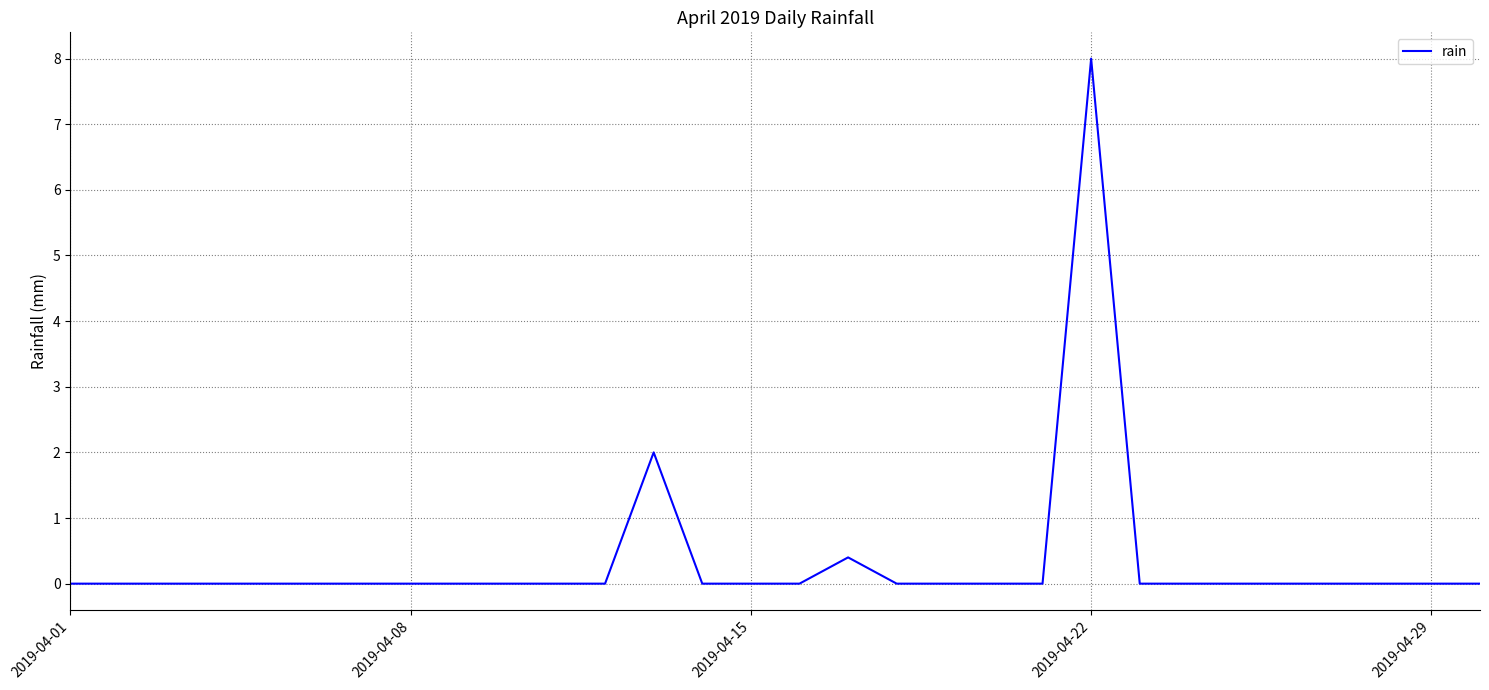

What is the difference between the maximum and minimum values?

8.0